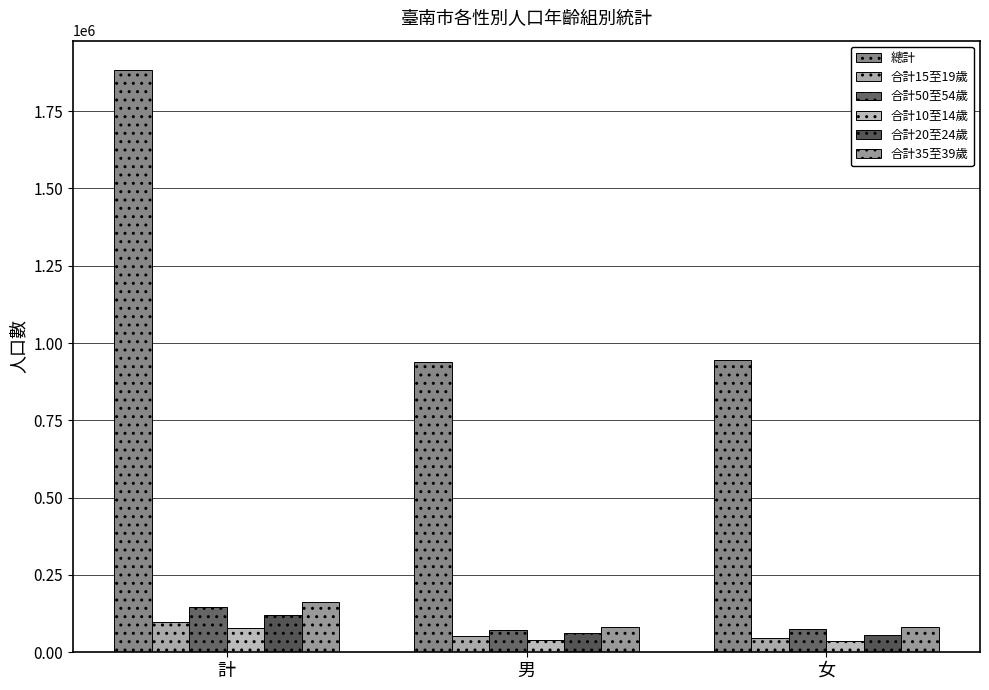

At how many categories does at least one series exceed 1771405?

1